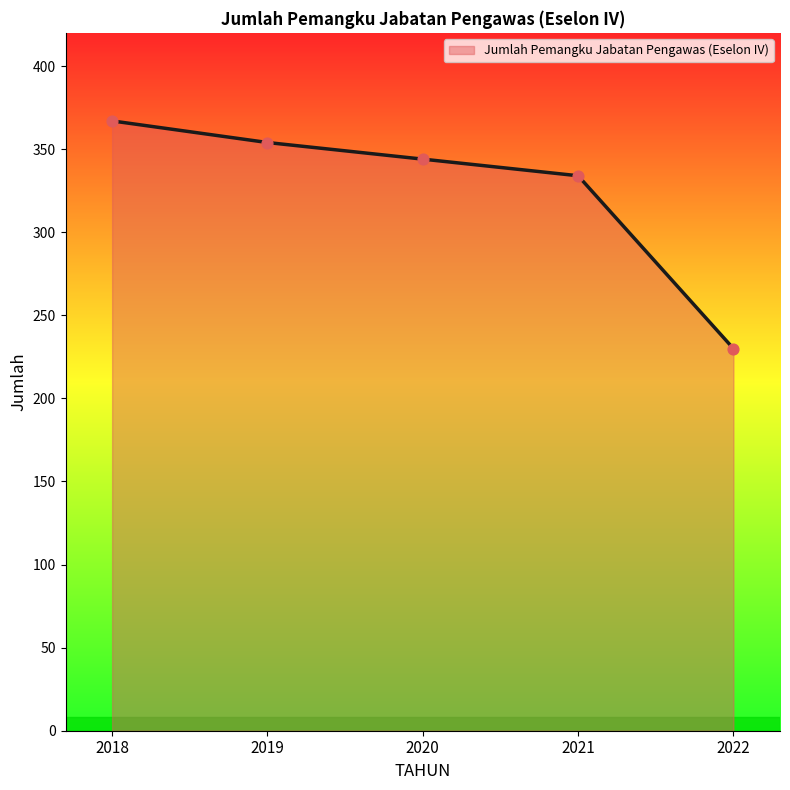

Approximately how many times larger is the value at 2022 compared to 2018?

0.6